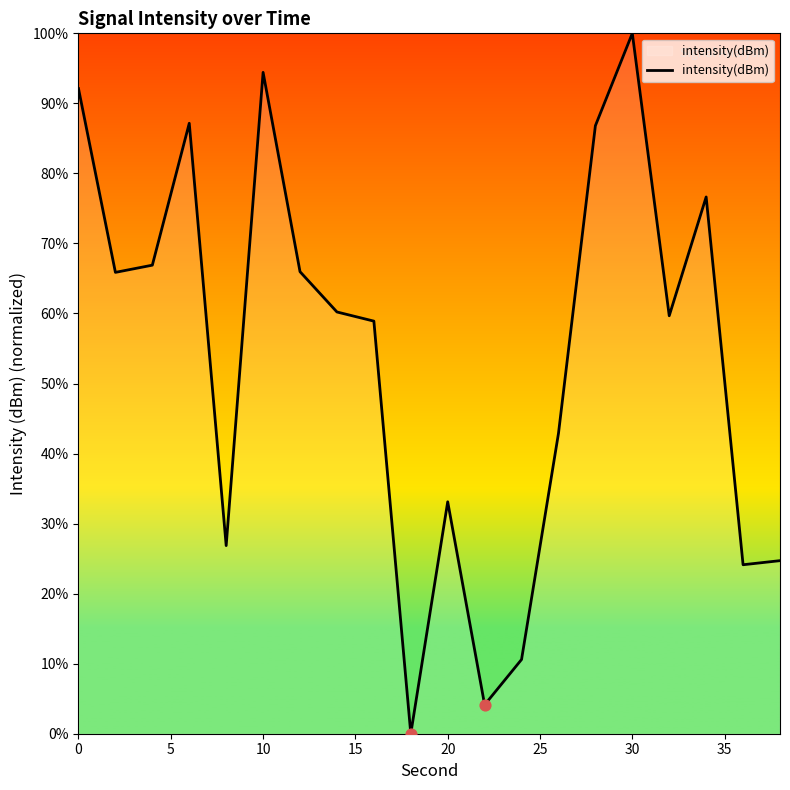

What is the difference between the maximum and minimum values?

100.0